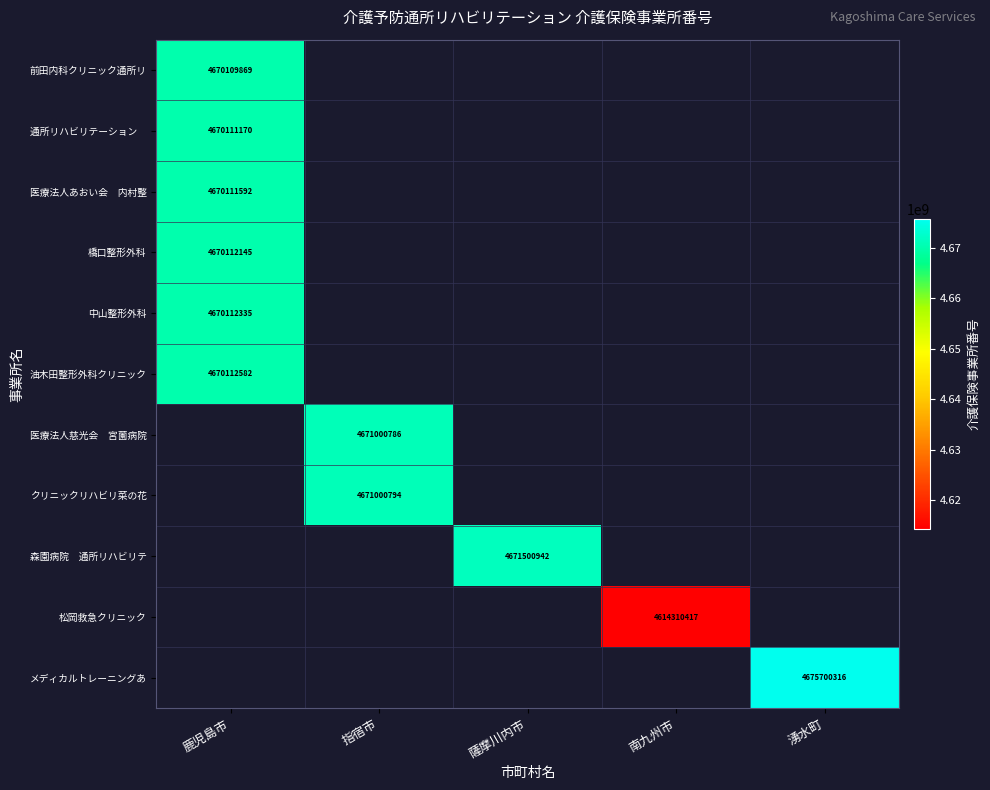

Is it true that 前田内科クリニック通所リ equals 7356708550 at 鹿児島市?

False